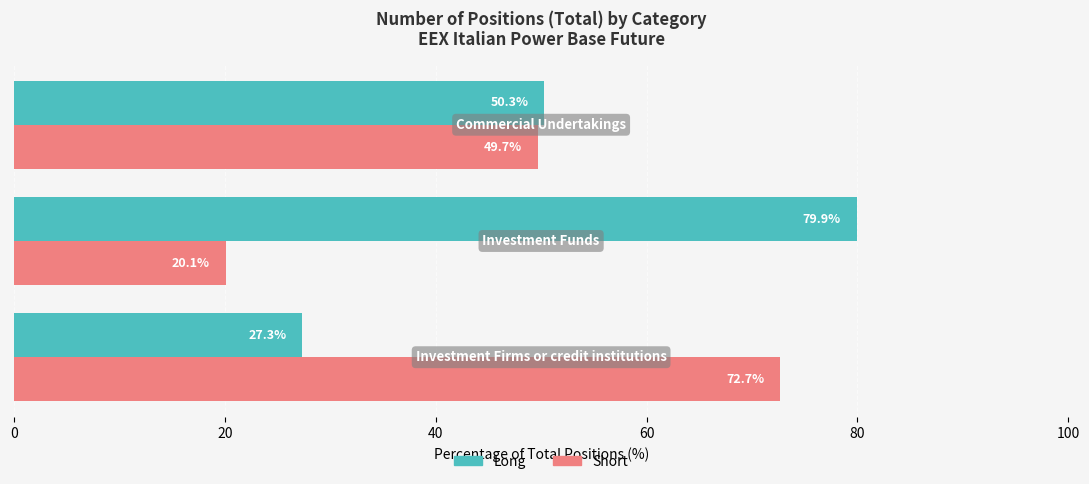

Which series has the largest total across all categories?

Long